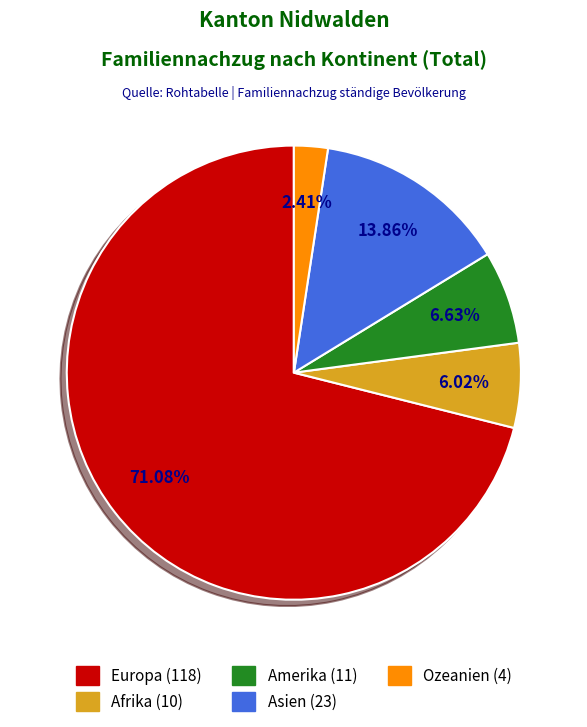

Count the number of slices in the pie.

5